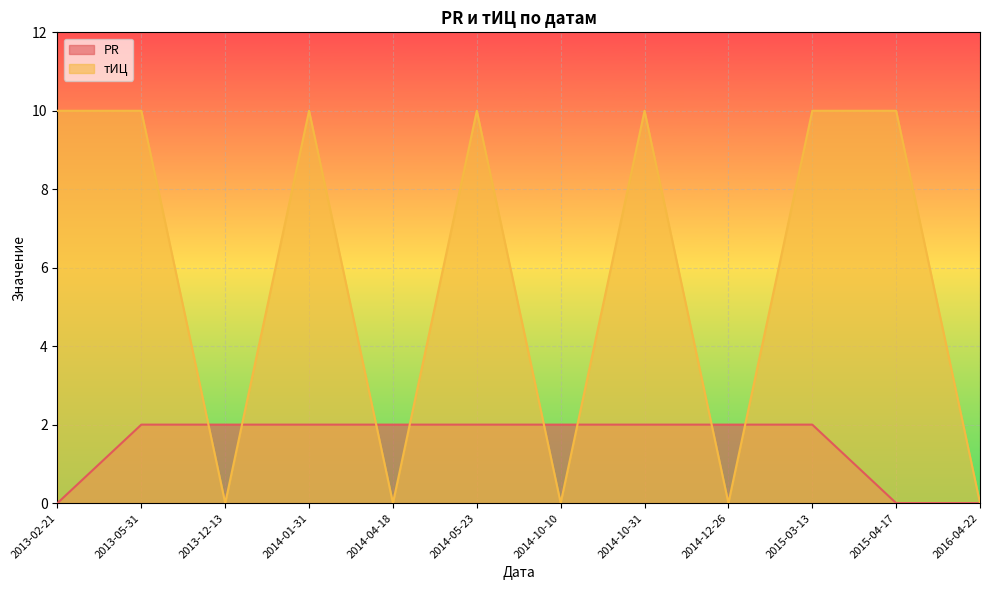

Which has a higher value, 2015-04-17 or 2015-03-13?

2015-03-13